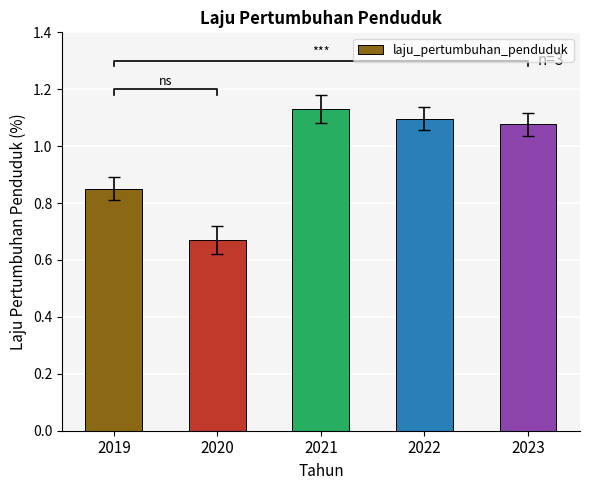

What value does the data have at 2019?

0.8